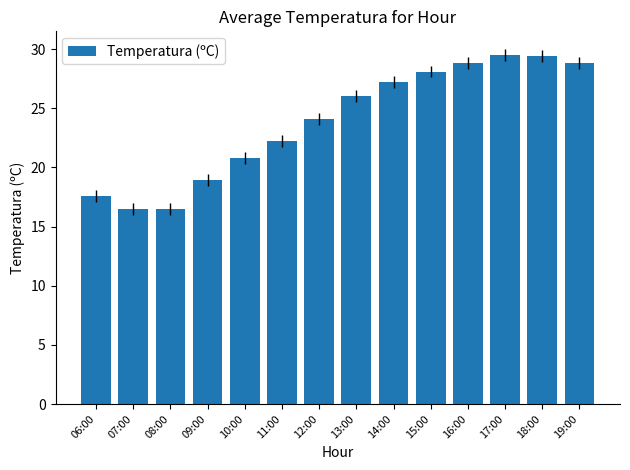

What is the difference between the second highest and second lowest values?

12.9